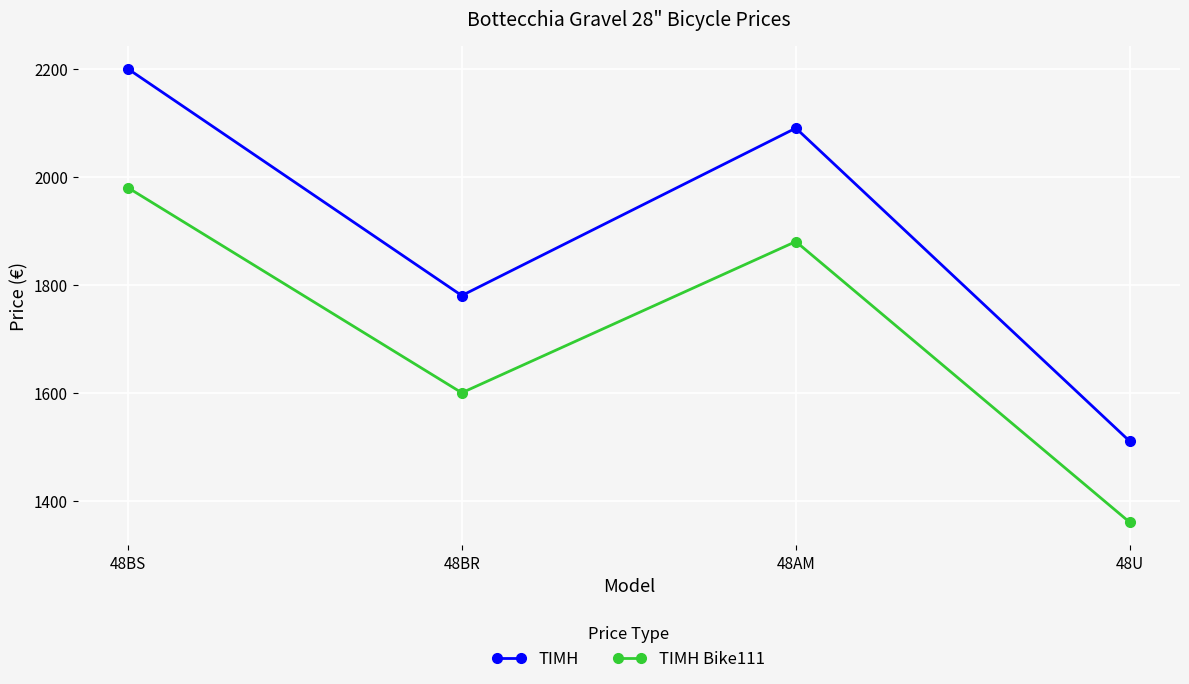

Count the number of categories in the chart.

4